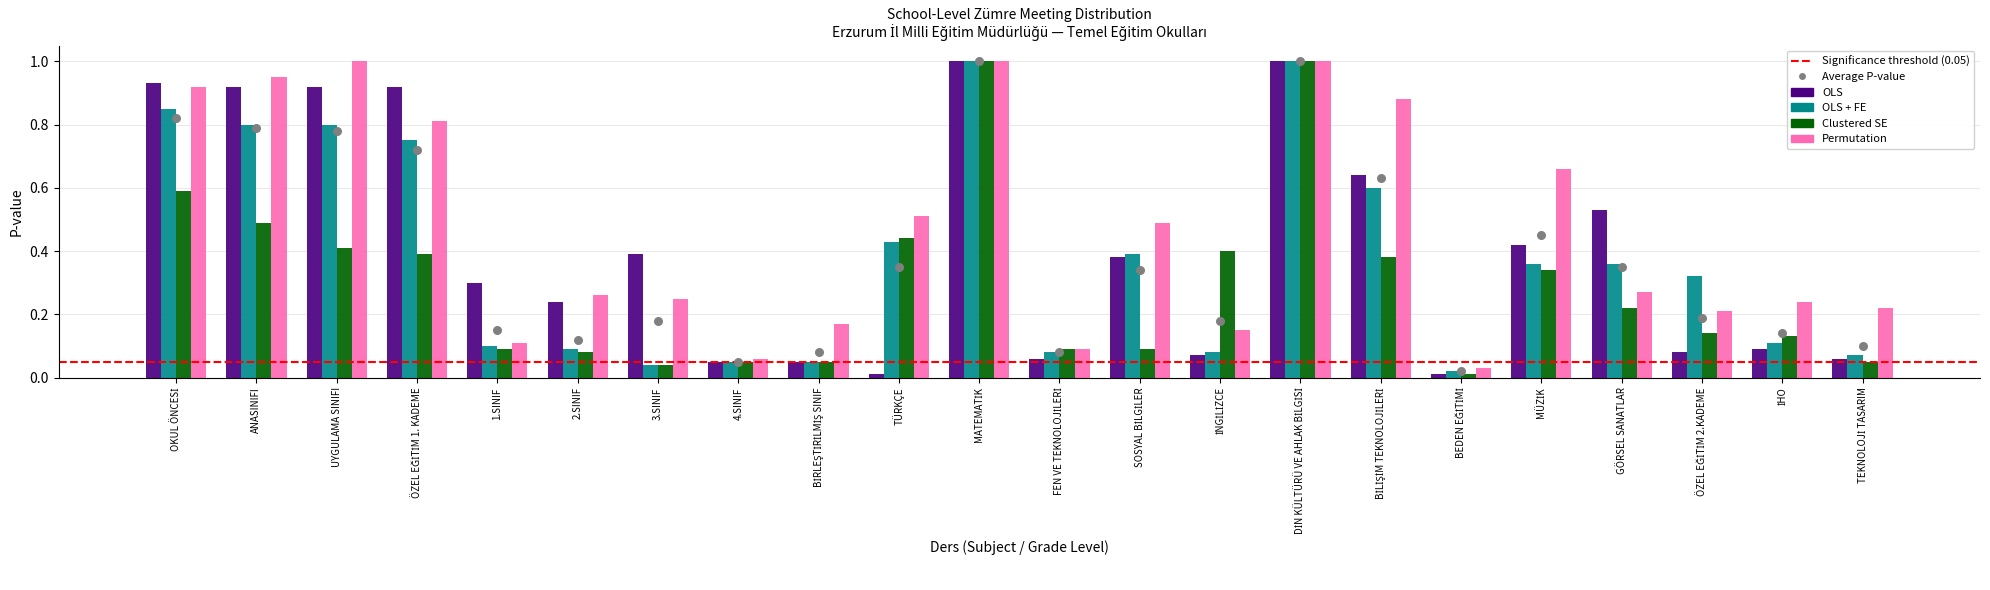

Is the value of OLS at MATEMATİK greater than the value of Permutation at OKUL ÖNCESİ?

Yes